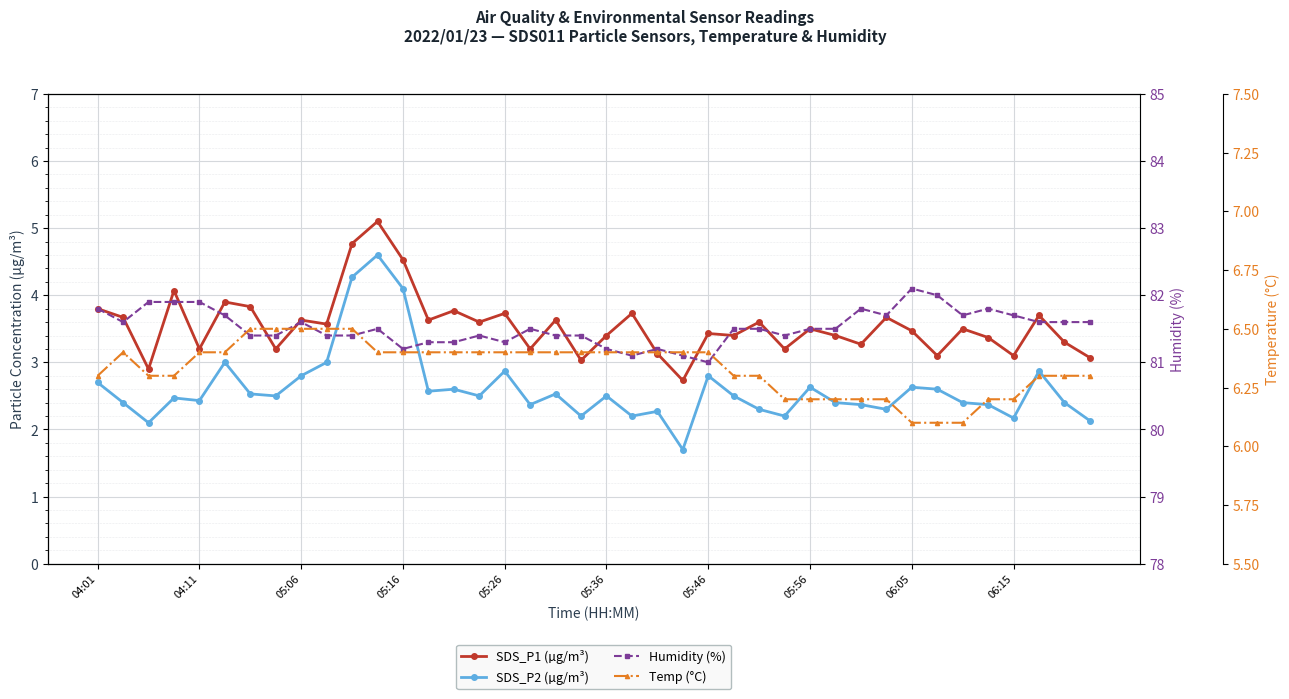

How many data points in SDS_P1 (µg/m³) are less than 3?

2